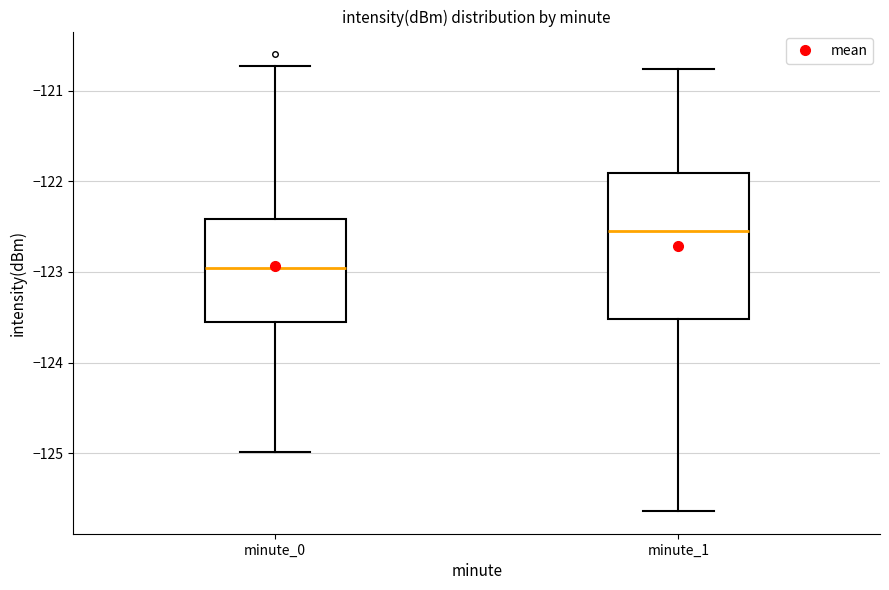

Reading left to right, transcribe this box plot: for each box, give where its median line is, the range the box spans, and where its two whiskers end, as read against the y-axis. The values are not printed on the chart, so give them approximately, as read against the axis.

minute_0: median -123.0, box -123.6 to -122.4, whiskers -125.0 to -120.7
minute_1: median -122.5, box -123.5 to -121.9, whiskers -125.6 to -120.8